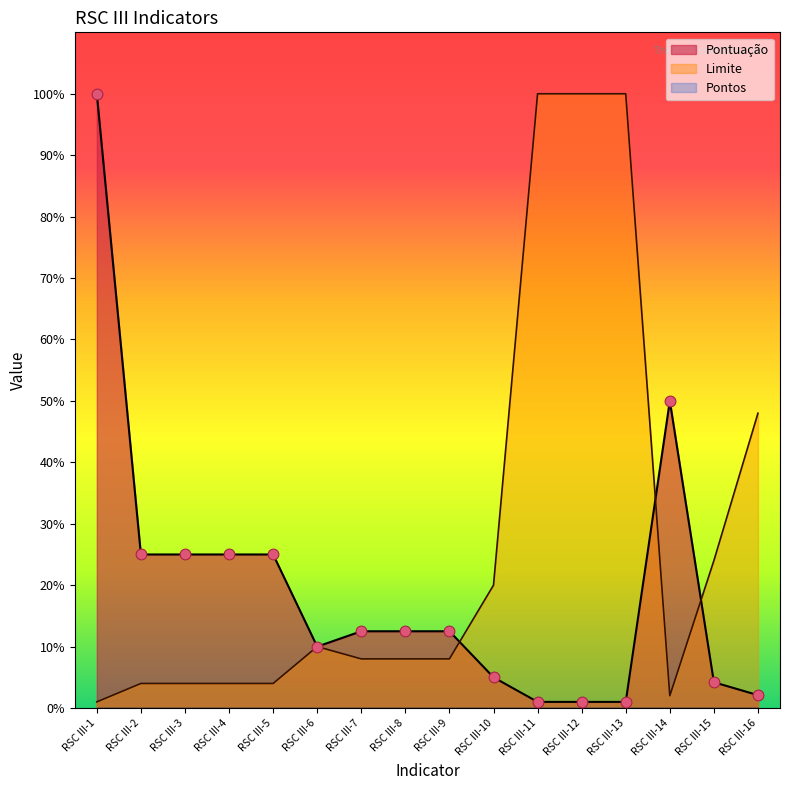

Which series has the widest spread of Y values?

Pontuação